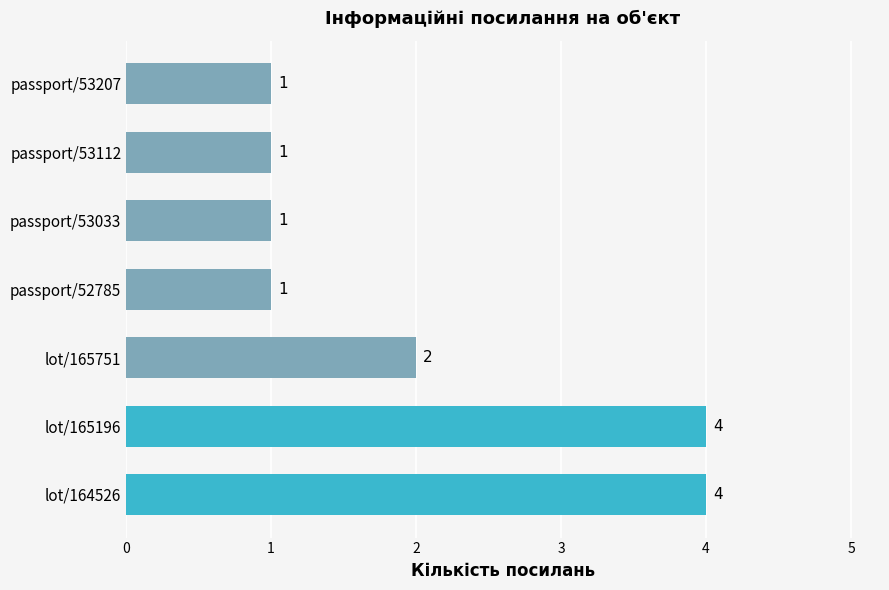

At which label is the value closest to 2?

lot/165751